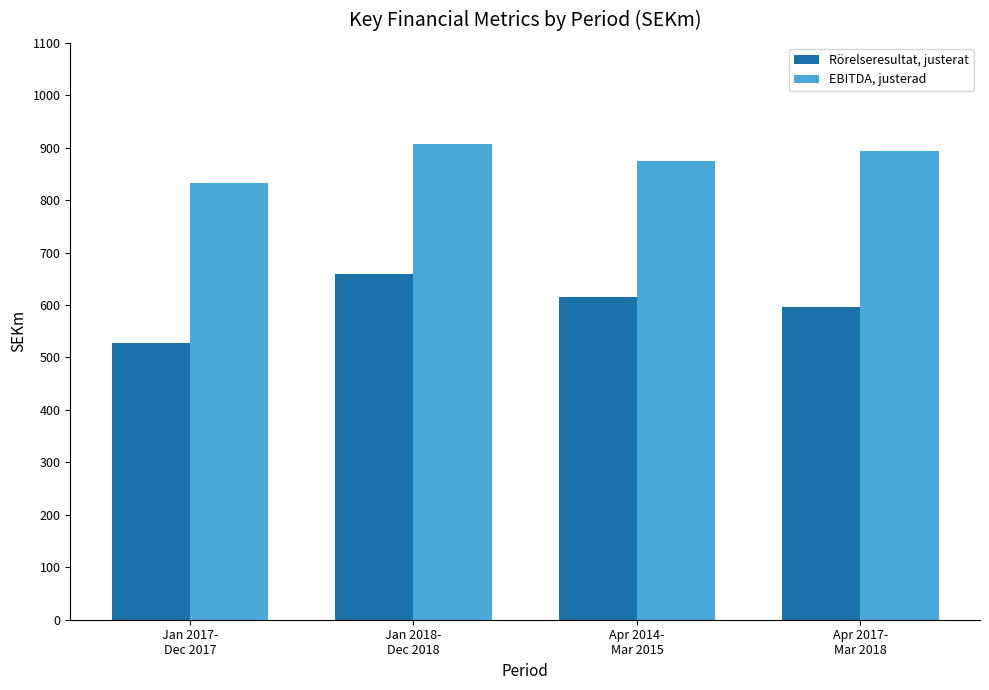

What is the label of the 2nd bar from the left?

Jan 2018-
Dec 2018